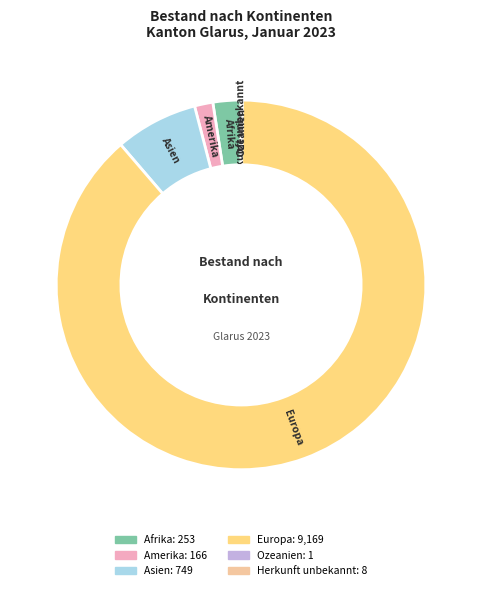

Is the sum of Amerika and Afrika greater than half?

No